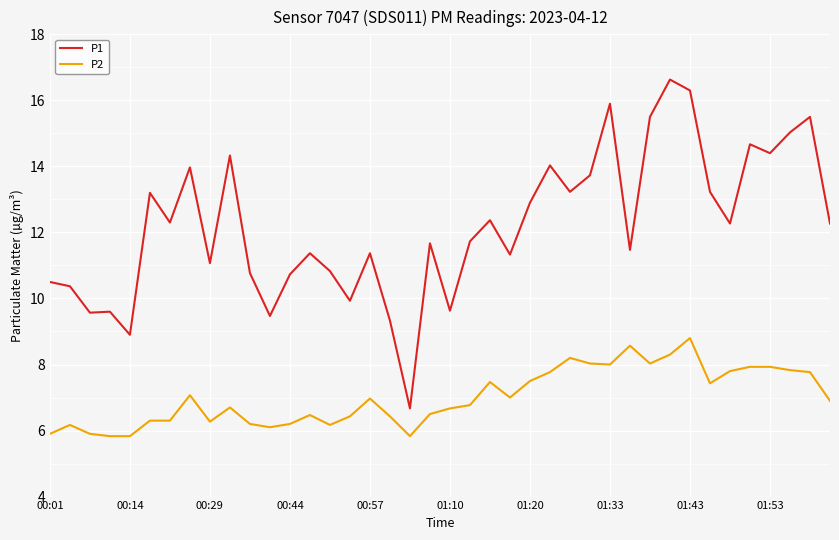

Which series has the largest total across all categories?

P1